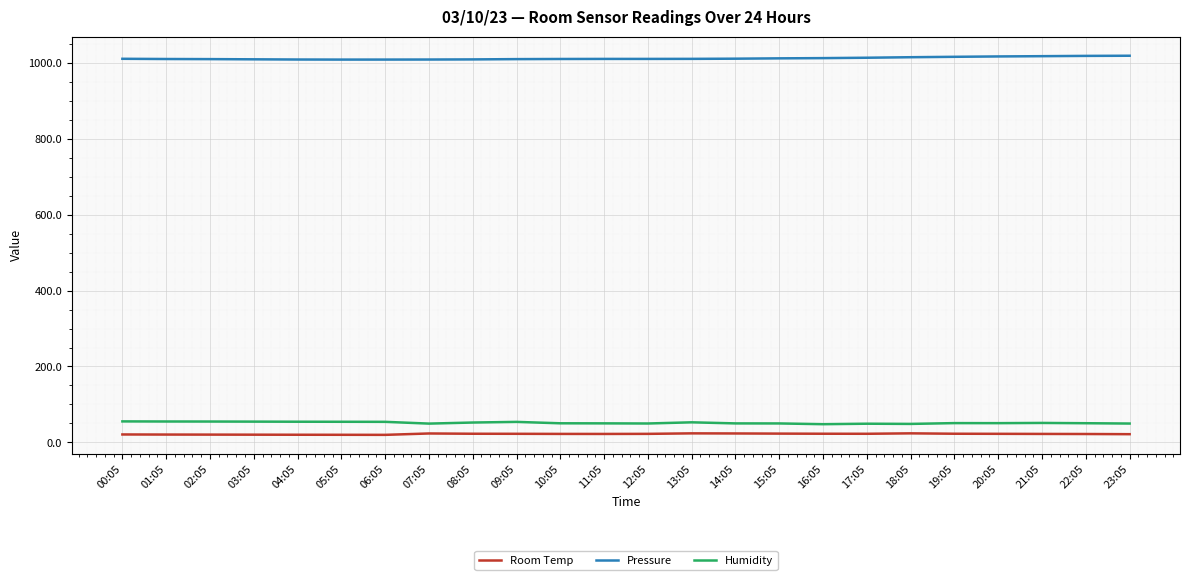

The value of Humidity at 09:05 is 54.1. True or false?

True